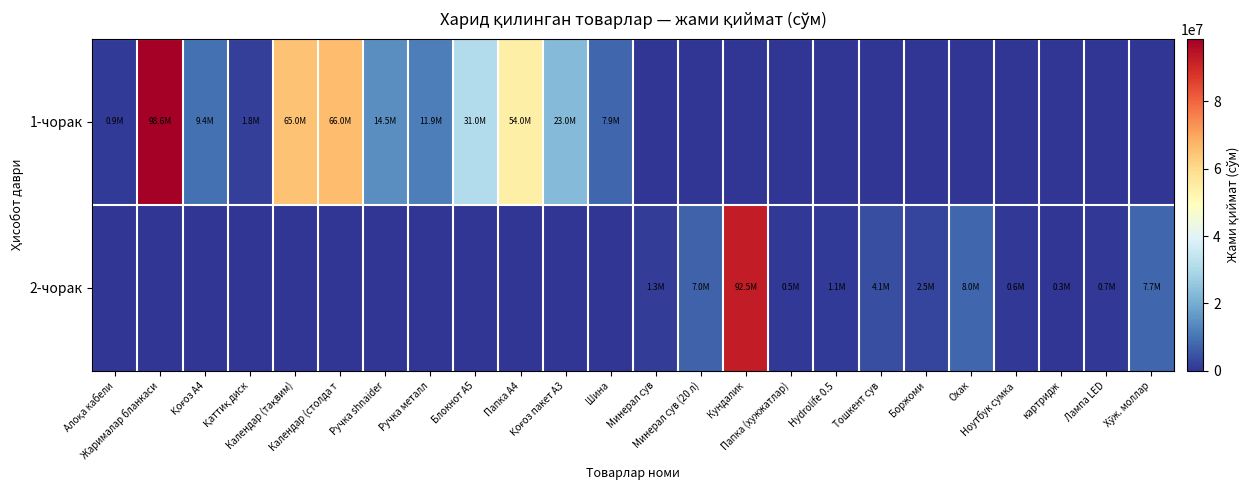

Reading left to right, extract all data points from this chart.

1-чорак: Алоқа кабели=935000	Жарималар бланкаси=98589300	Қоғоз А4=9409600	Қаттиқ диск=1758596	Календар (тақвим)=65000000	Календар (столда т=66000000	Ручка shnaider=14500000	Ручка металл=11925000	Блокнот А5=31000000	Папка А4=54000000	Қоғоз пакет А3=23000000	Шина=7880000	Минерал сув=0	Минерал сув (20 л)=0	Кундалик=0	Папка (хужжатлар)=0	Hydrolife 0.5=0	Тошкент сув=0	Боржоми=0	Охак=0	Ноутбук сумка=0	картридж=0	Лампа LED=0	Хўж. моллар=0
2-чорак: Алоқа кабели=0	Жарималар бланкаси=0	Қоғоз А4=0	Қаттиқ диск=0	Календар (тақвим)=0	Календар (столда т=0	Ручка shnaider=0	Ручка металл=0	Блокнот А5=0	Папка А4=0	Қоғоз пакет А3=0	Шина=0	Минерал сув=1339800	Минерал сув (20 л)=7049995	Кундалик=92500000	Папка (хужжатлар)=455000	Hydrolife 0.5=1074500	Тошкент сув=4139200	Боржоми=2535798	Охак=8000000	Ноутбук сумка=580000	картридж=345000	Лампа LED=666650	Хўж. моллар=7720000